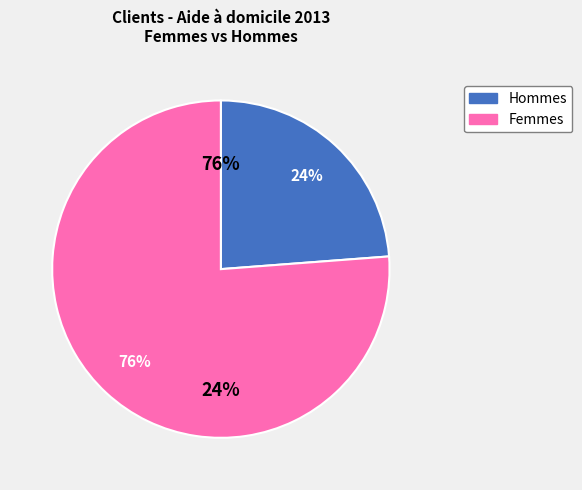

The Femmes slice represents 76% of the pie. True or false?

True